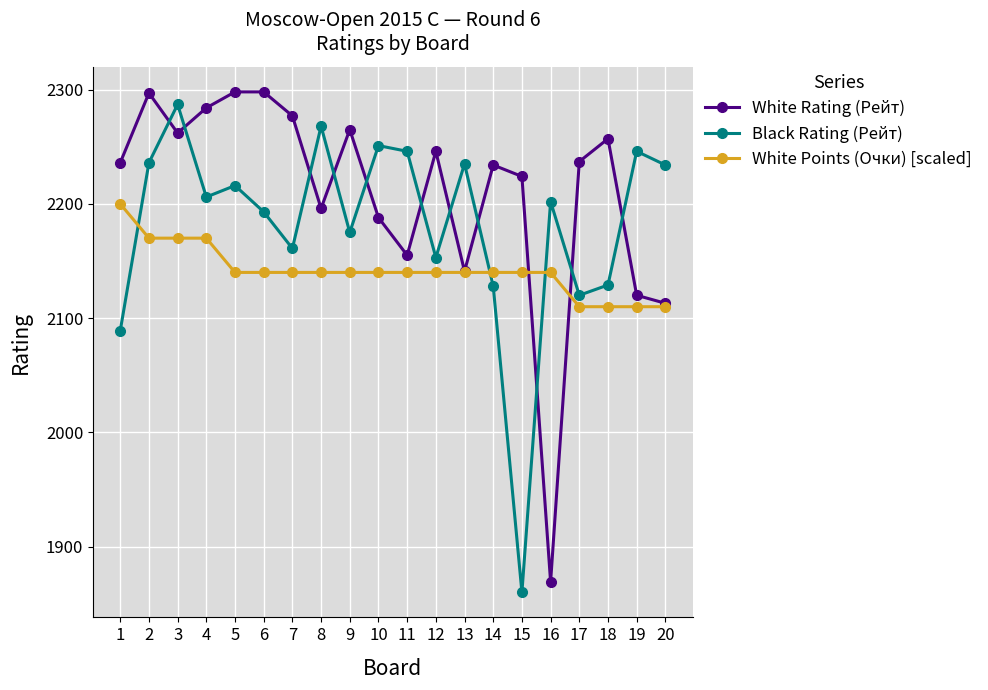

The White Rating (Рейт) series shows 2120 at 19. True or false?

True